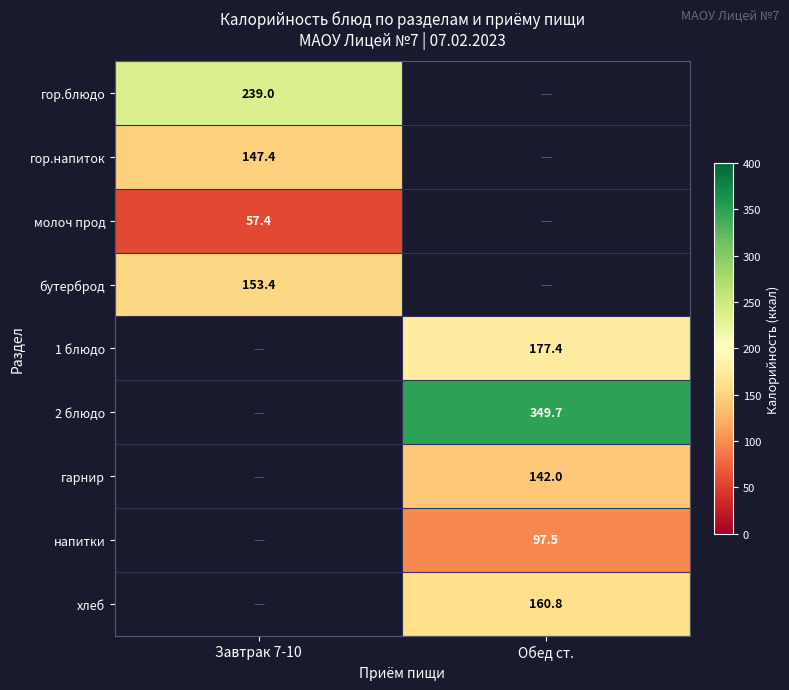

The value of хлеб at Обед ст. is 246.4. True or false?

False